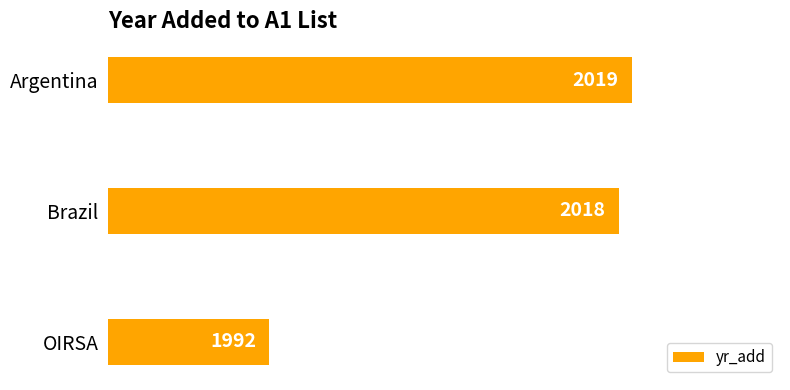

How many distinct data groups are displayed?

1